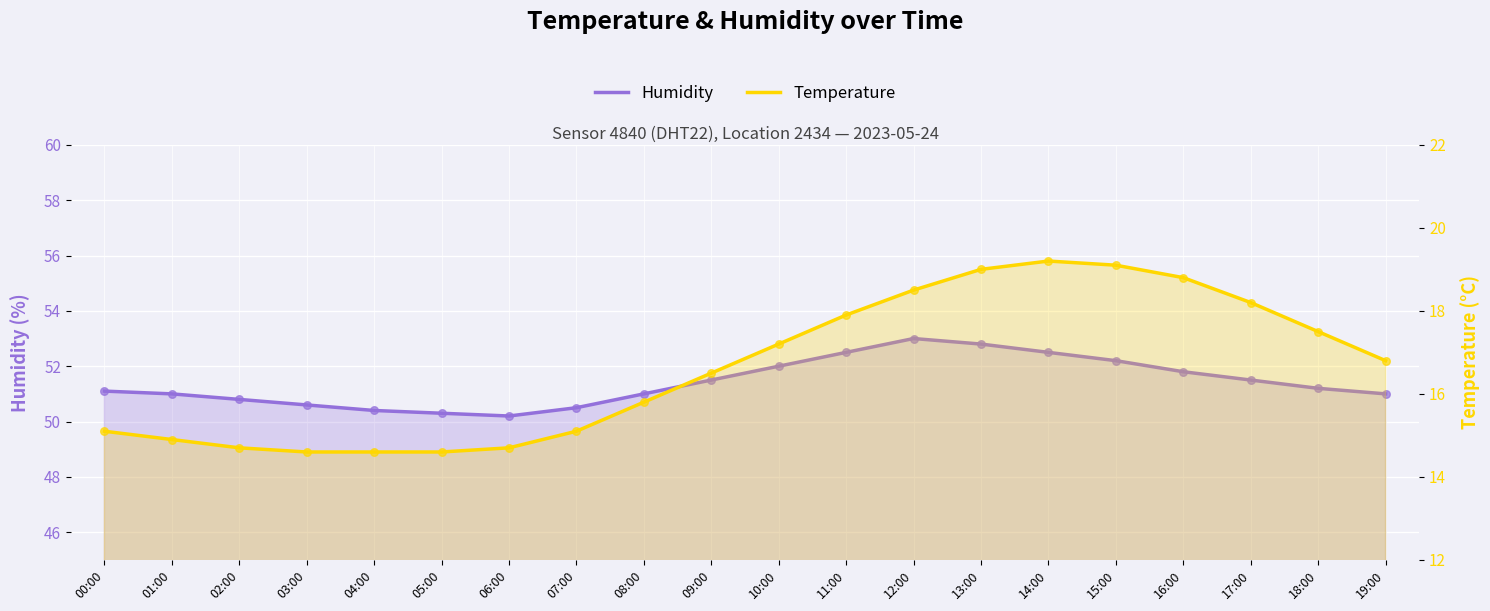

Which series has the largest Y range (max minus min)?

Temperature